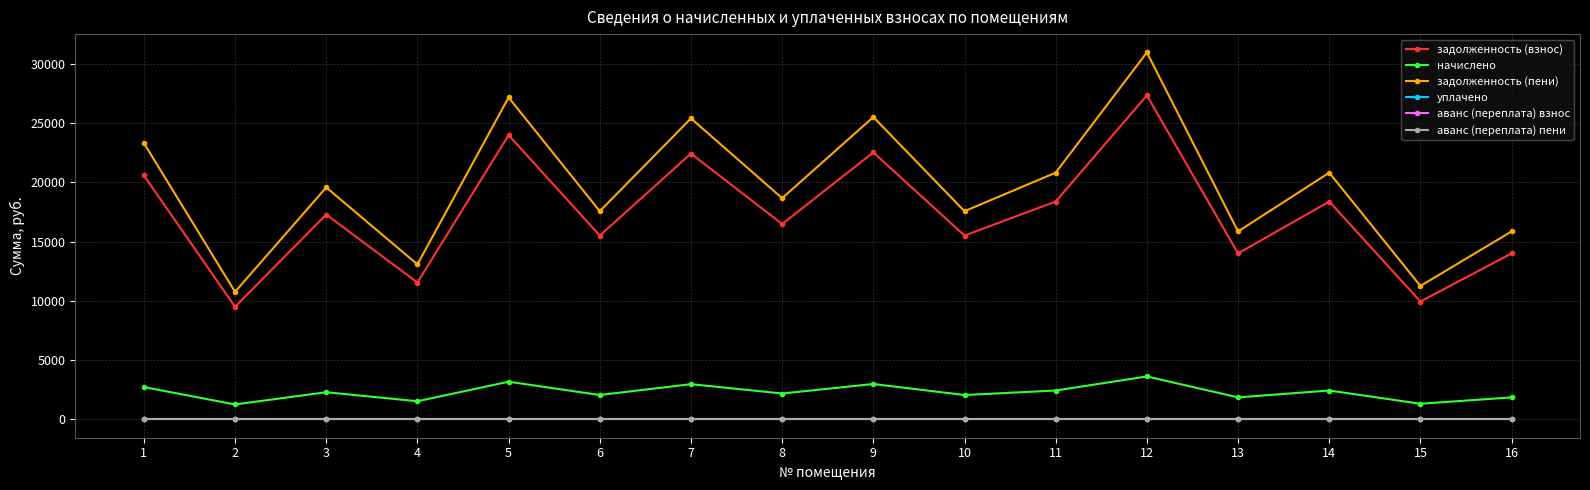

Reading right to left, list all the values displayed in this chart.

задолженность (взнос): 16=14003.3	15=9943.3	14=18381.7	13=14003.3	12=27338.8	11=18381.7	10=15510.7	9=22526.5	8=16481.4	7=22426.3	6=15510.7	5=23985.1	4=11548.3	3=17282.6	2=9501.6	1=20587.7
начислено: 16=1855.1	15=1317.2	14=2435.2	13=1855.1	12=3621.8	11=2435.2	10=2054.8	9=2984.2	8=2183.4	7=2971.0	6=2054.8	5=3177.5	4=1529.9	3=2289.5	2=1258.7	1=2727.4
задолженность (пени): 16=15858.4	15=11260.6	14=20816.9	13=15858.4	12=30960.5	11=20816.9	10=17565.5	9=25510.7	8=18664.8	7=25397.3	6=17565.5	5=27162.6	4=13078.2	3=19572.2	2=10760.3	1=23315.0
уплачено: 16=0.0	15=0.0	14=0.0	13=0.0	12=0.0	11=0.0	10=0.0	9=0.0	8=0.0	7=0.0	6=0.0	5=0.0	4=0.0	3=0.0	2=0.0	1=0.0
аванс (переплата) взнос: 16=0.0	15=0.0	14=0.0	13=0.0	12=0.0	11=0.0	10=0.0	9=0.0	8=0.0	7=0.0	6=0.0	5=0.0	4=0.0	3=0.0	2=0.0	1=0.0
аванс (переплата) пени: 16=0.0	15=0.0	14=0.0	13=0.0	12=0.0	11=0.0	10=0.0	9=0.0	8=0.0	7=0.0	6=0.0	5=0.0	4=0.0	3=0.0	2=0.0	1=0.0